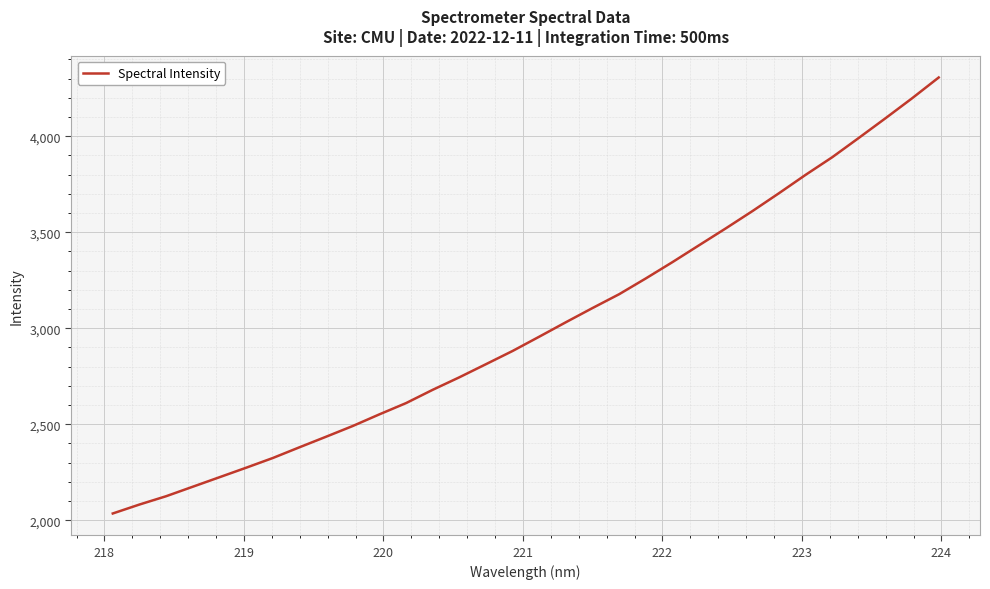

What is the difference between the maximum and minimum values?

2269.9